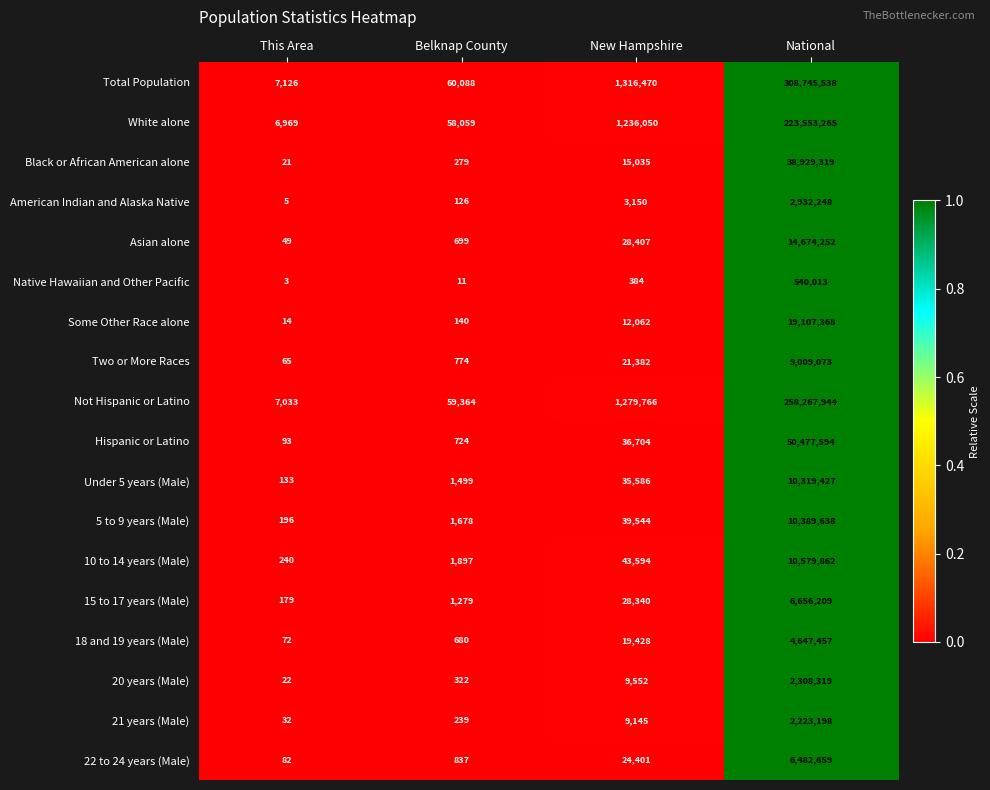

What is the highest value of the 5 to 9 years (Male) series?

10389638